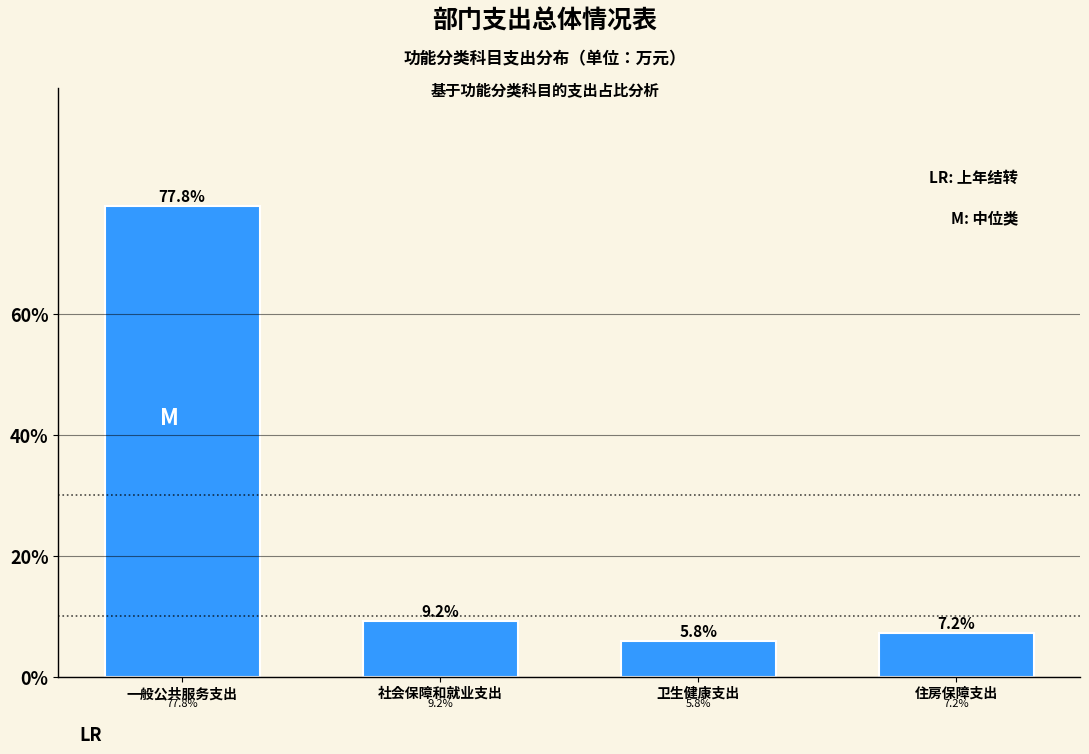

Reading left to right, extract all data points from this chart.

一般公共服务支出=77.8	社会保障和就业支出=9.2	卫生健康支出=5.8	住房保障支出=7.2